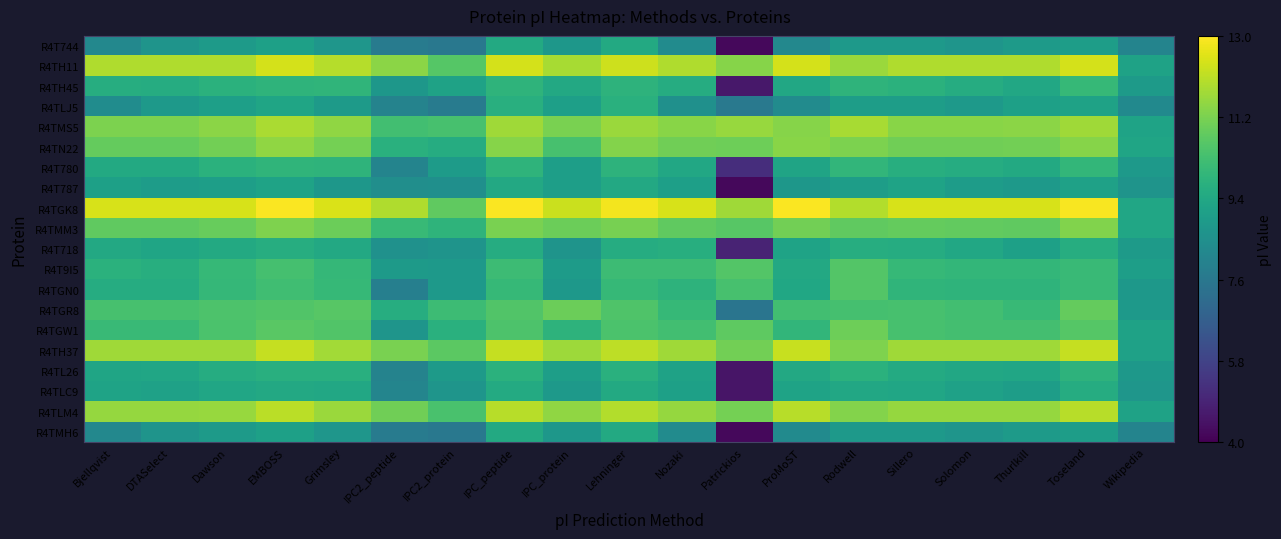

At how many categories does at least one series exceed 12?

14